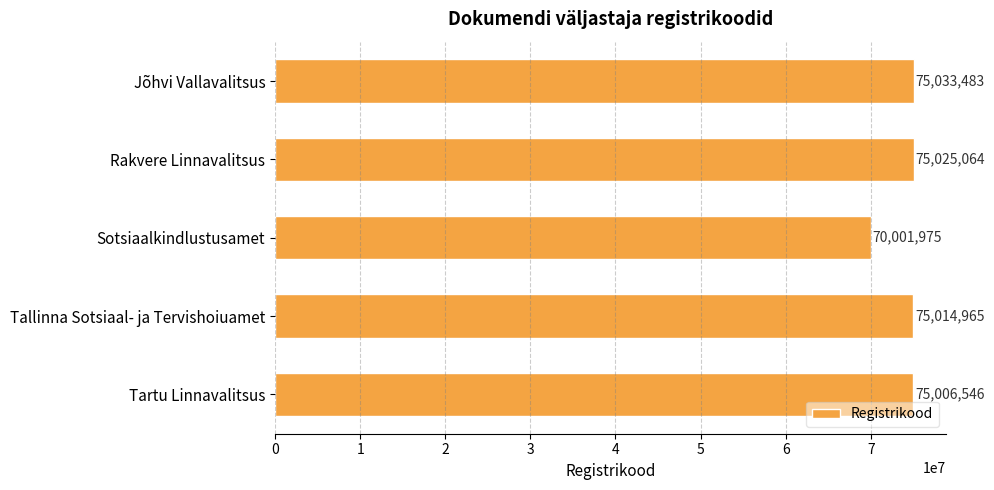

How many data points are less than 75014965?

2